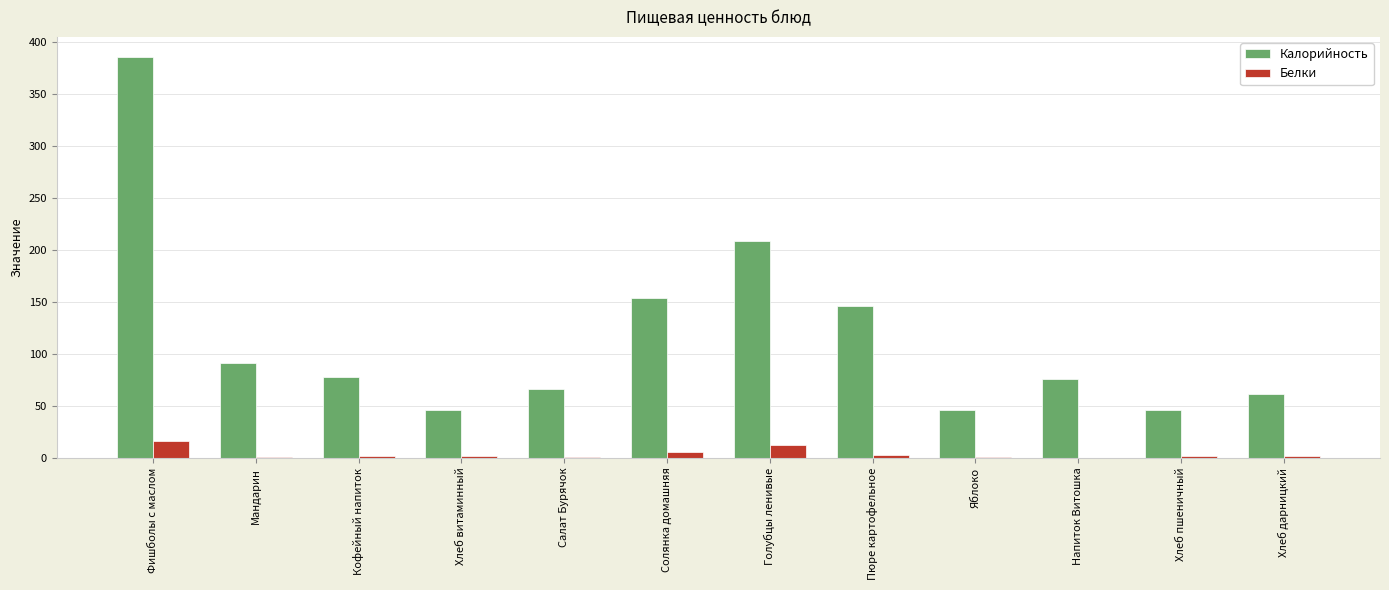

What is the maximum value for Белки?

16.1